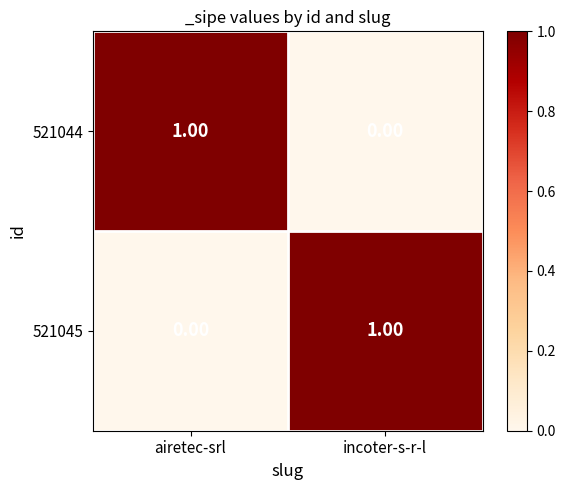

At which label does 521044 reach its minimum?

incoter-s-r-l